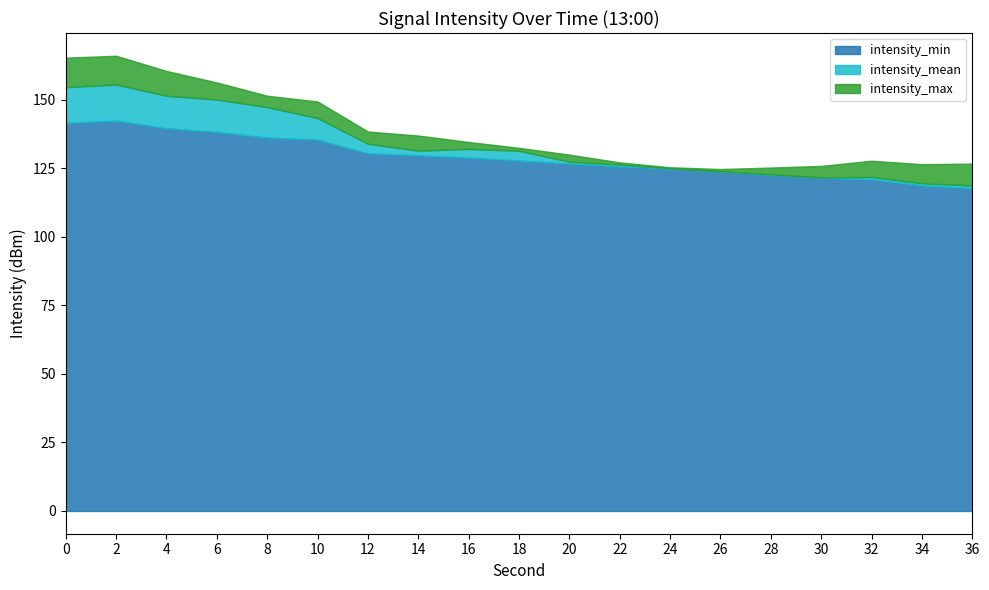

Which series has the largest total across all categories?

intensity_max